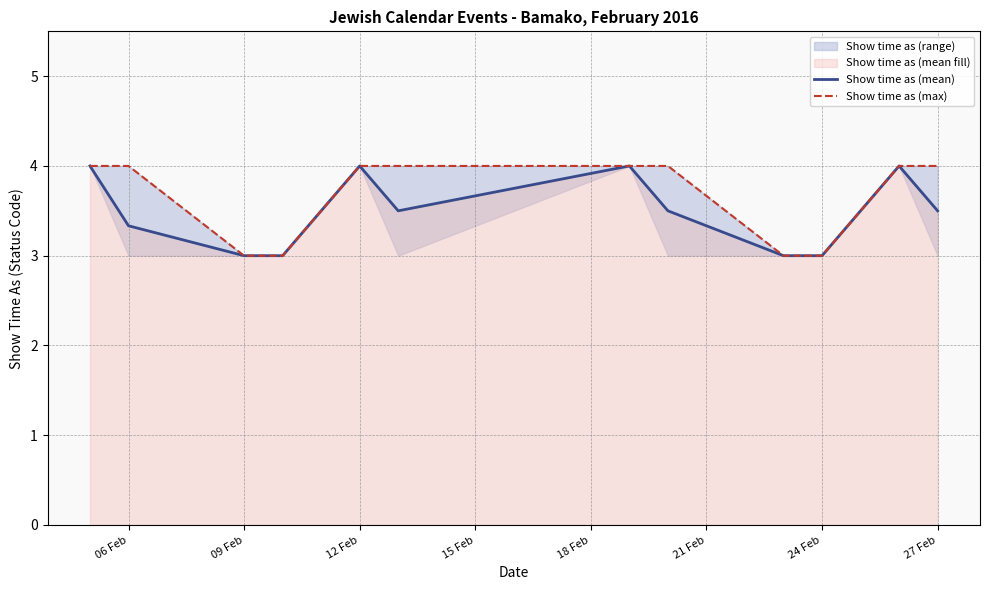

At 27 Feb, list the series in order from smallest to largest.

Show time as (mean), Show time as (max)